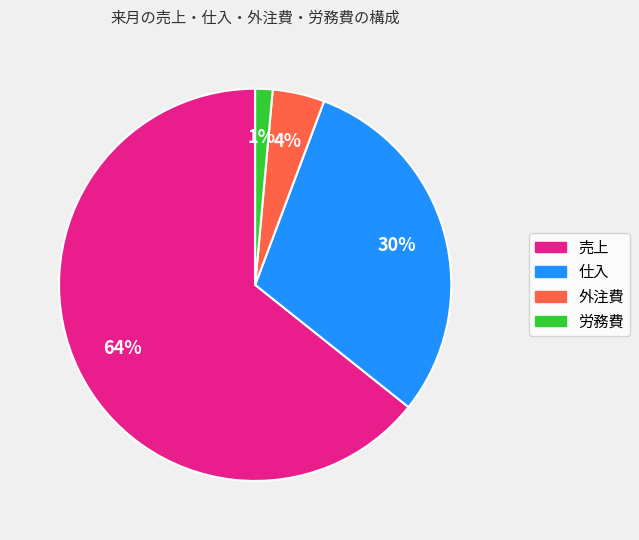

Count the number of slices in the pie.

4